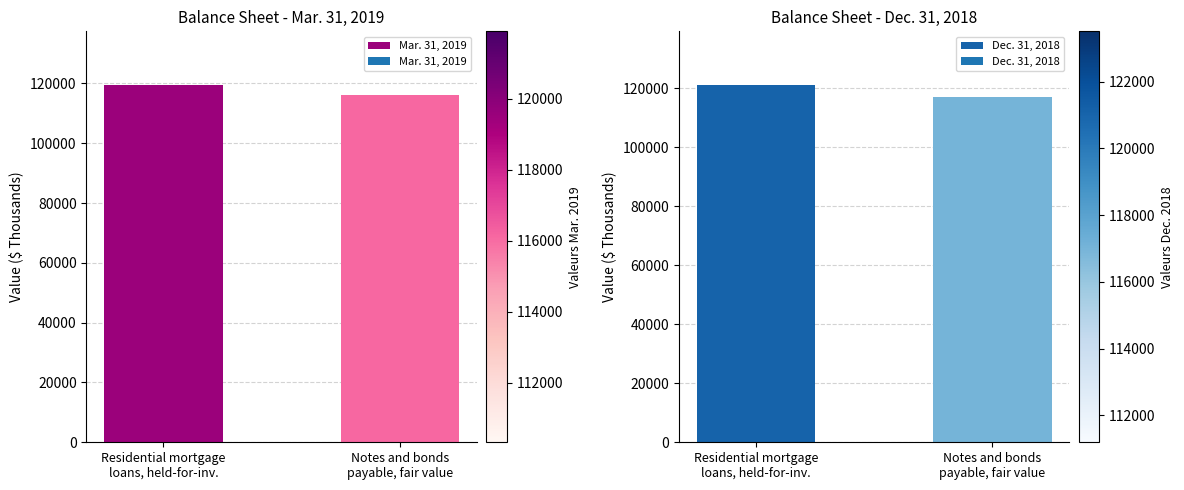

What is the label of the 2nd bar from the right?

Residential mortgage
loans, held-for-inv.